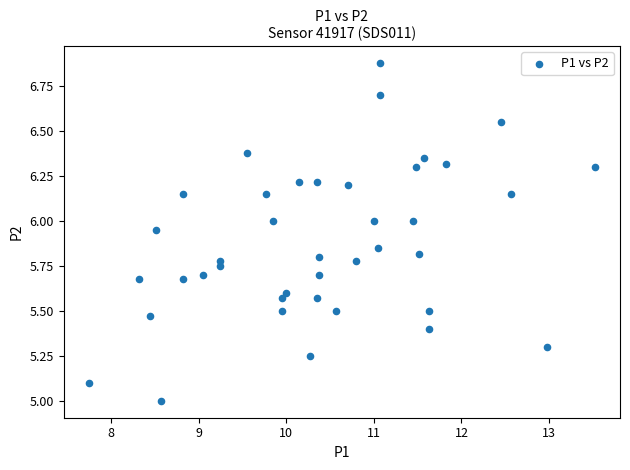

What is the range of Y values (max minus min)?

1.9